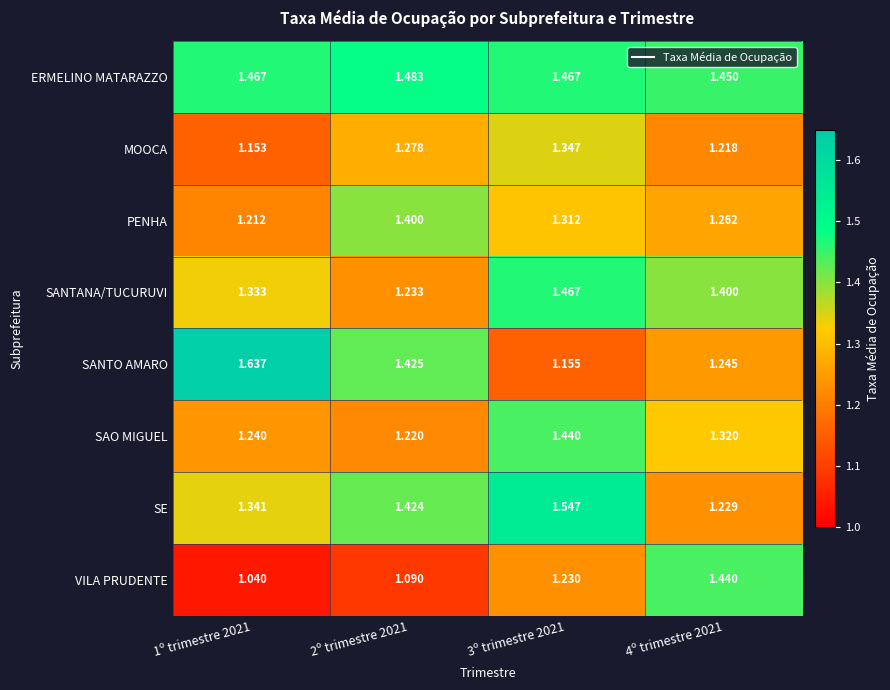

Which series has the largest total across all categories?

ERMELINO MATARAZZO